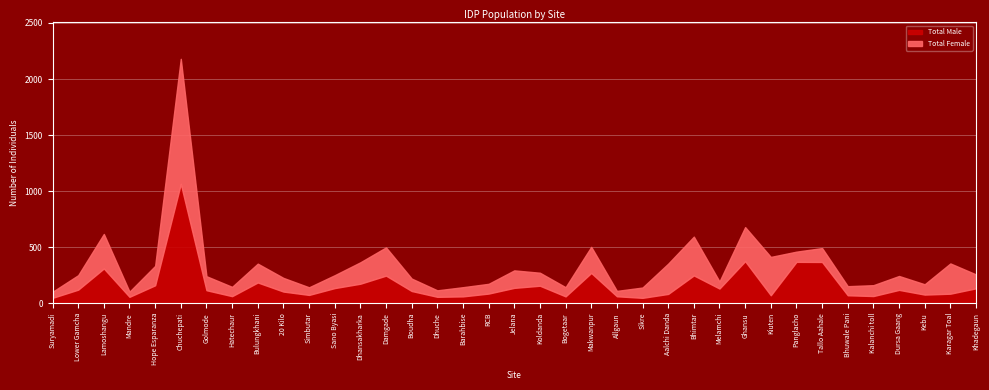

Which category has the lowest value in the Total Female series?

Mandre